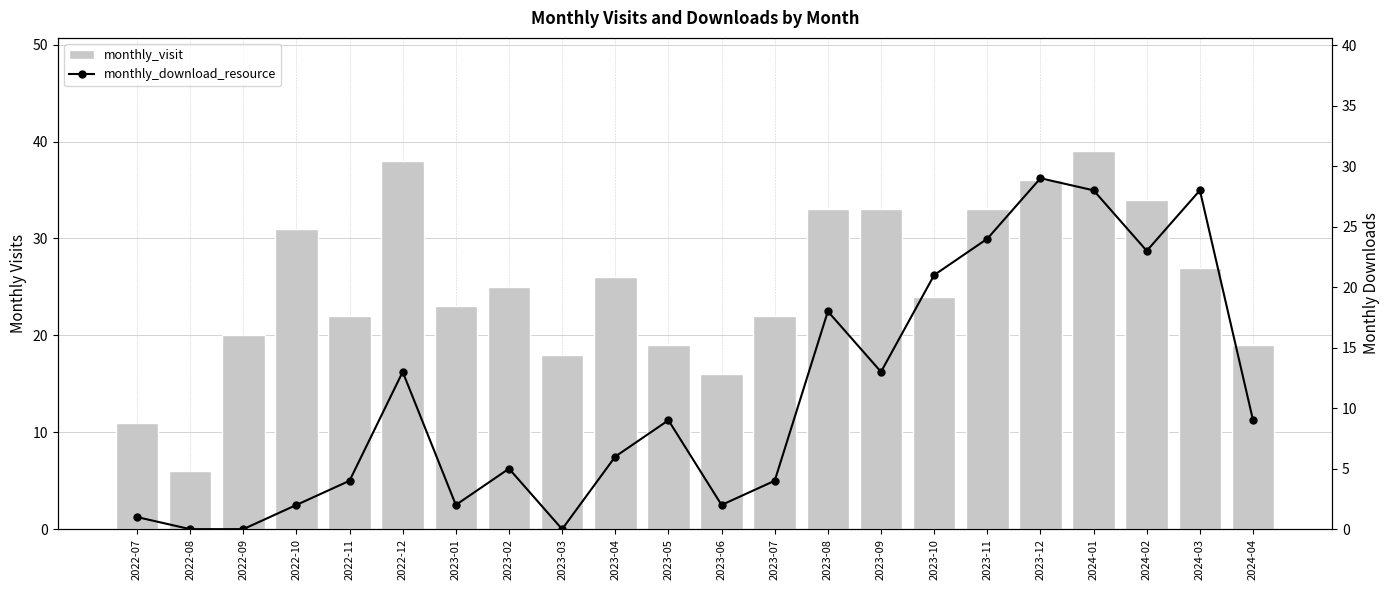

What is the highest value of the monthly_download_resource series?

29